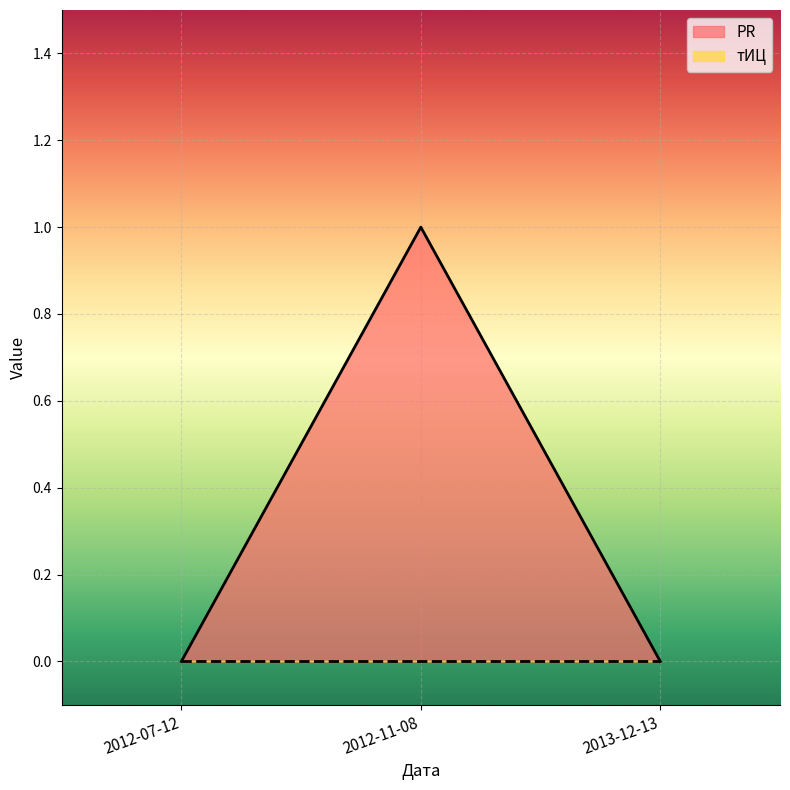

What position from the right is 2012-07-12?

3